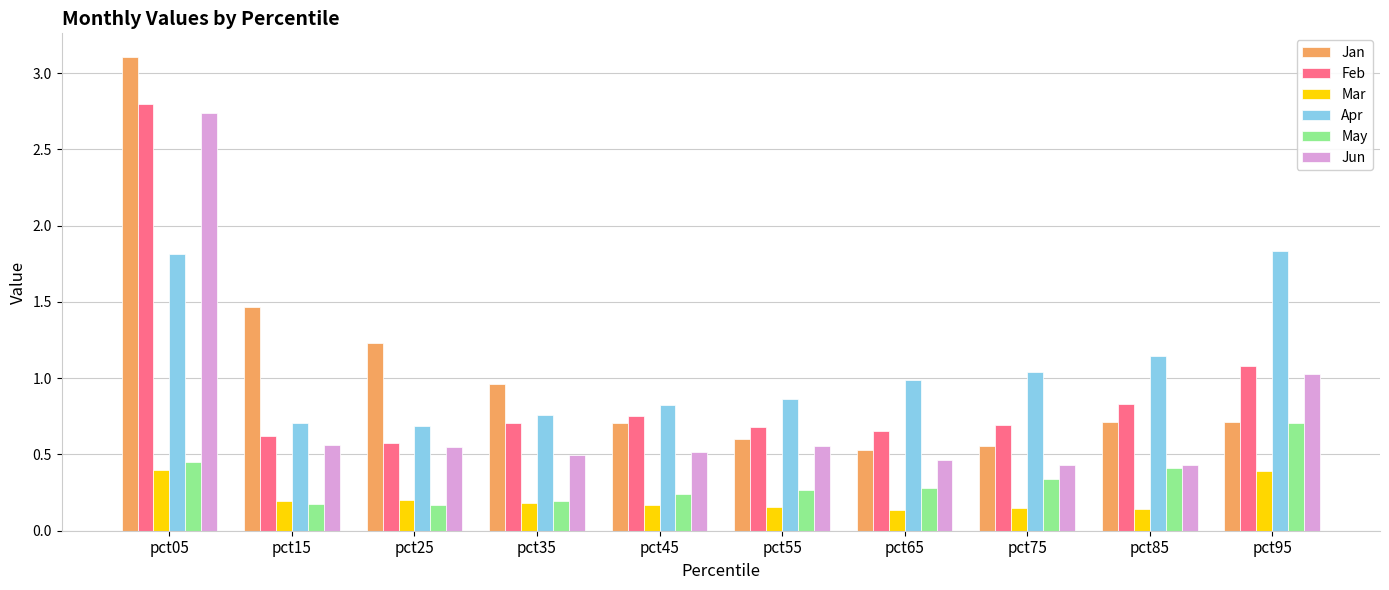

How many groups of bars are there?

10